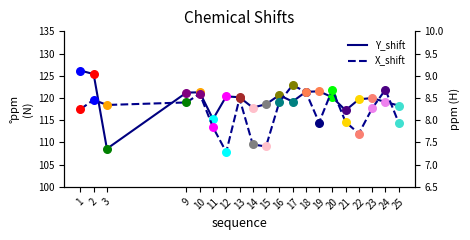

At which category is the sum across all series the highest?

1